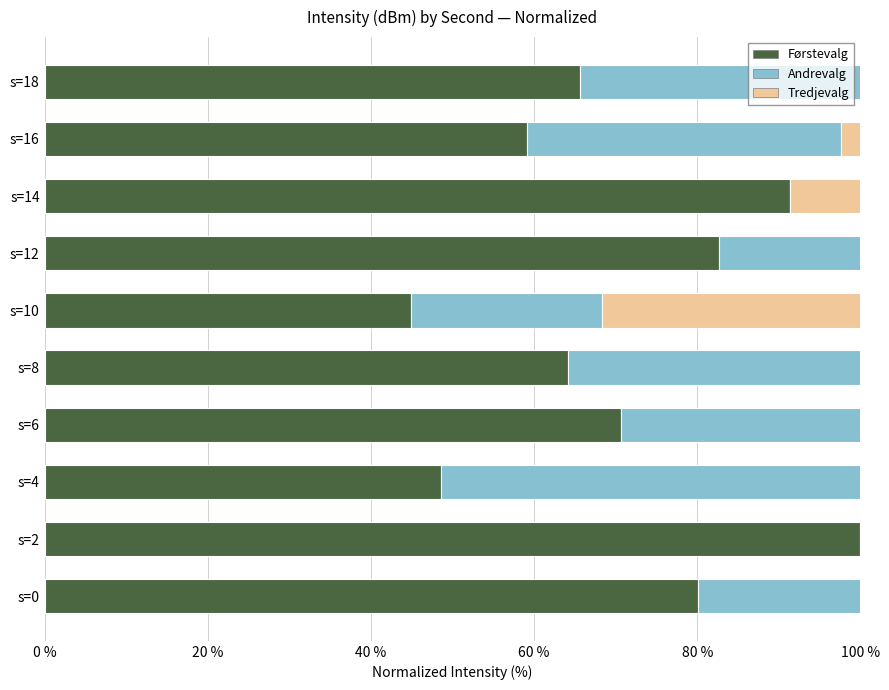

At how many categories does at least one series exceed 4?

10